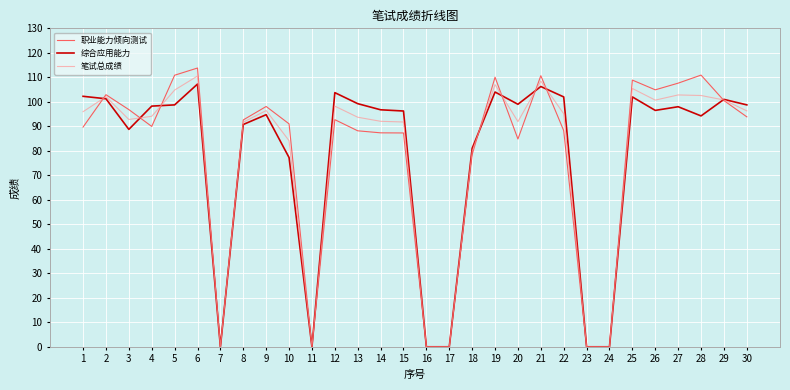

At which label does 笔试总成绩 first exceed 95?

1